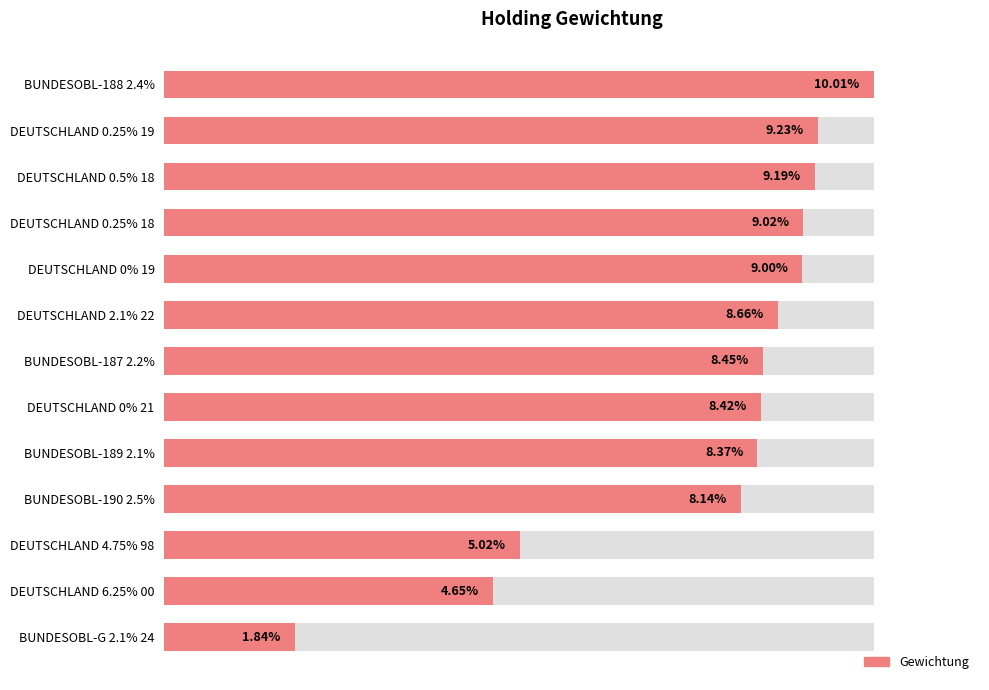

What is the maximum value shown in the chart?

0.1